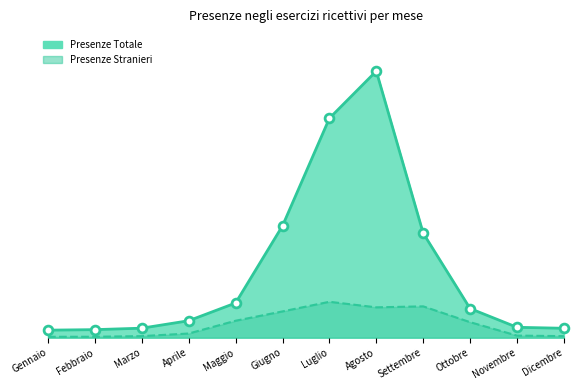

What is the total value across all series at Dicembre?

109773